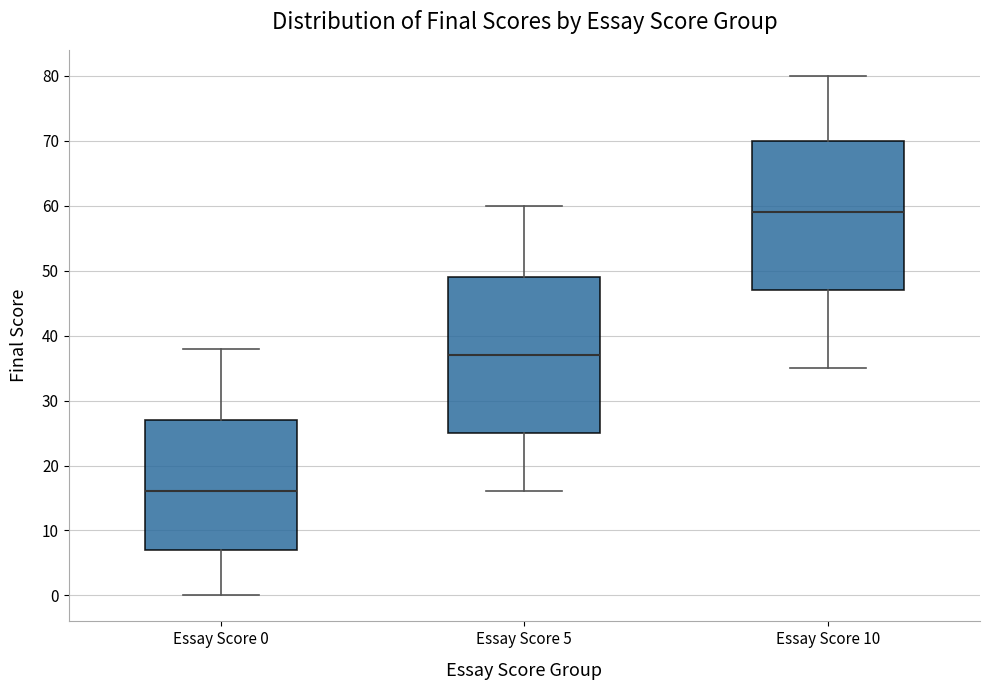

Which box is the tallest, from its lower edge to its upper edge?

Essay Score 5